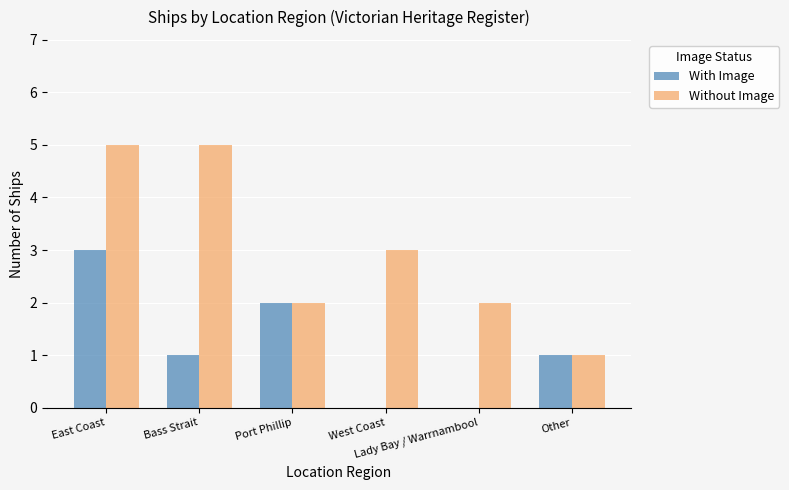

Is it true that Without Image equals 1 at Other?

True